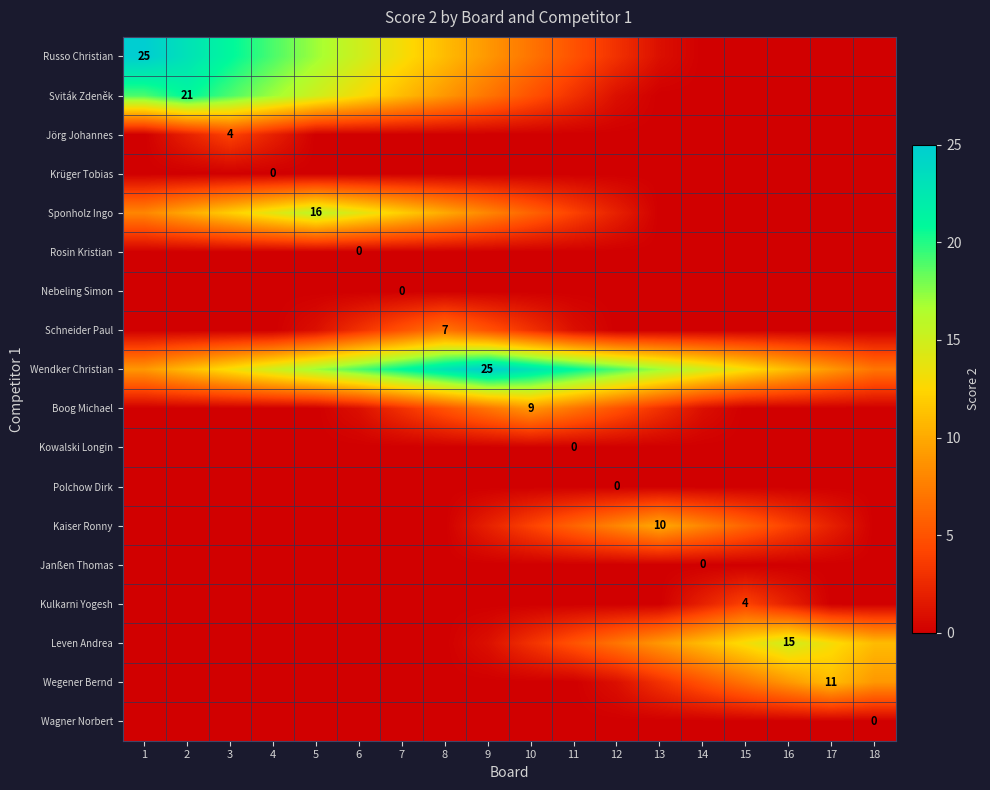

List the series in order of their peak value, highest first.

Russo Christian, Wendker Christian, Sviták Zdeněk, Sponholz Ingo, Leven Andrea, Wegener Bernd, Kaiser Ronny, Boog Michael, Schneider Paul, Jörg Johannes, Kulkarni Yogesh, Krüger Tobias, Rosin Kristian, Nebeling Simon, Kowalski Longin, Polchow Dirk, Janßen Thomas, Wagner Norbert